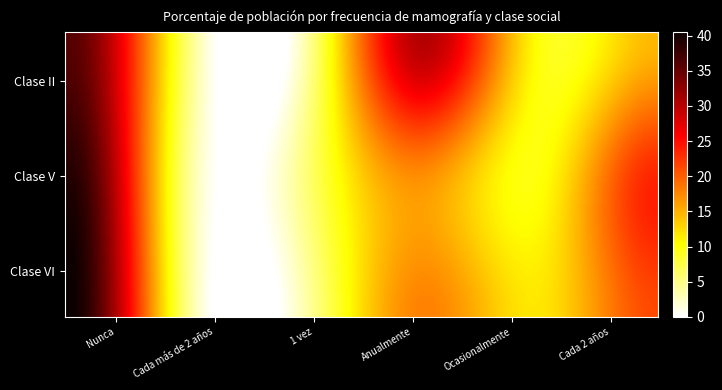

Which series has the widest spread of values?

Clase VI